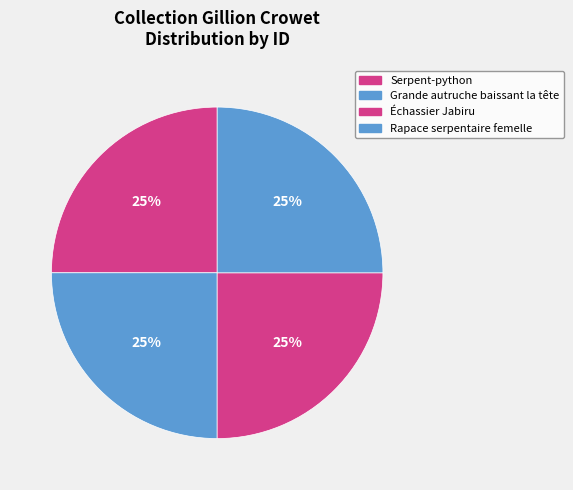

What percentage is the Échassier Jabiru slice, to the nearest percent?

25%